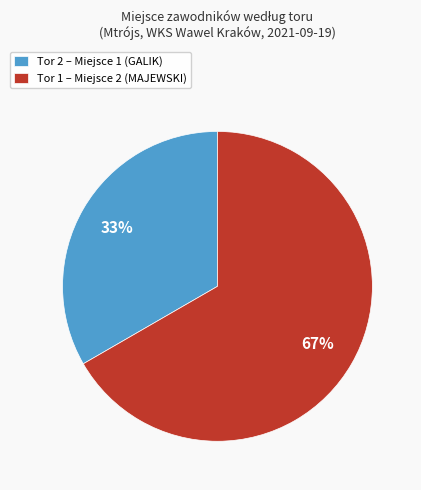

To the nearest percent, what percentage of the pie is Tor 2 – Miejsce 1 (GALIK)?

33%